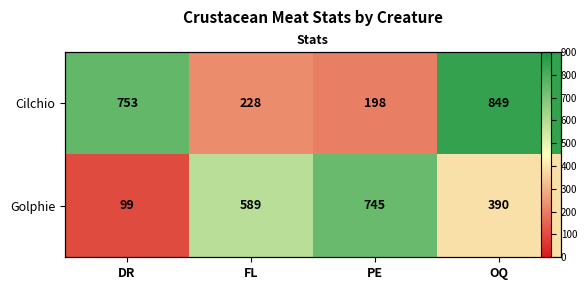

At which category is the sum across all series the highest?

OQ